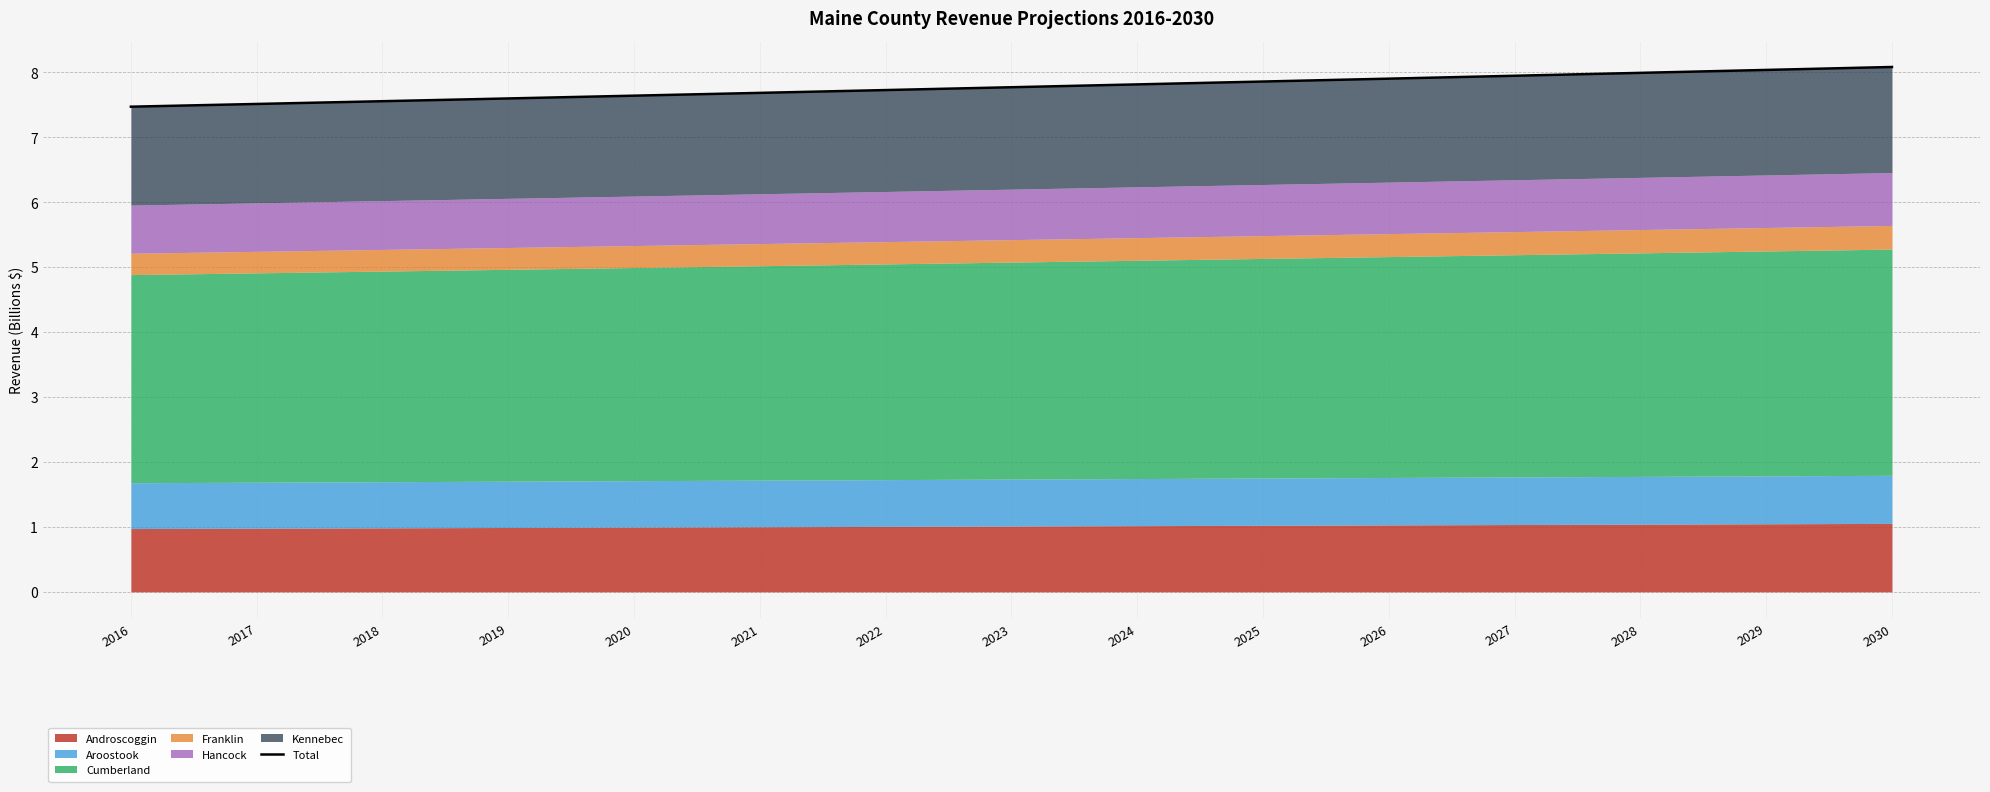

Reading left to right, transcribe all the data shown in this chart.

2016=7.5	2017=7.5	2018=7.6	2019=7.6	2020=7.6	2021=7.7	2022=7.7	2023=7.8	2024=7.8	2025=7.9	2026=7.9	2027=7.9	2028=8.0	2029=8.0	2030=8.1